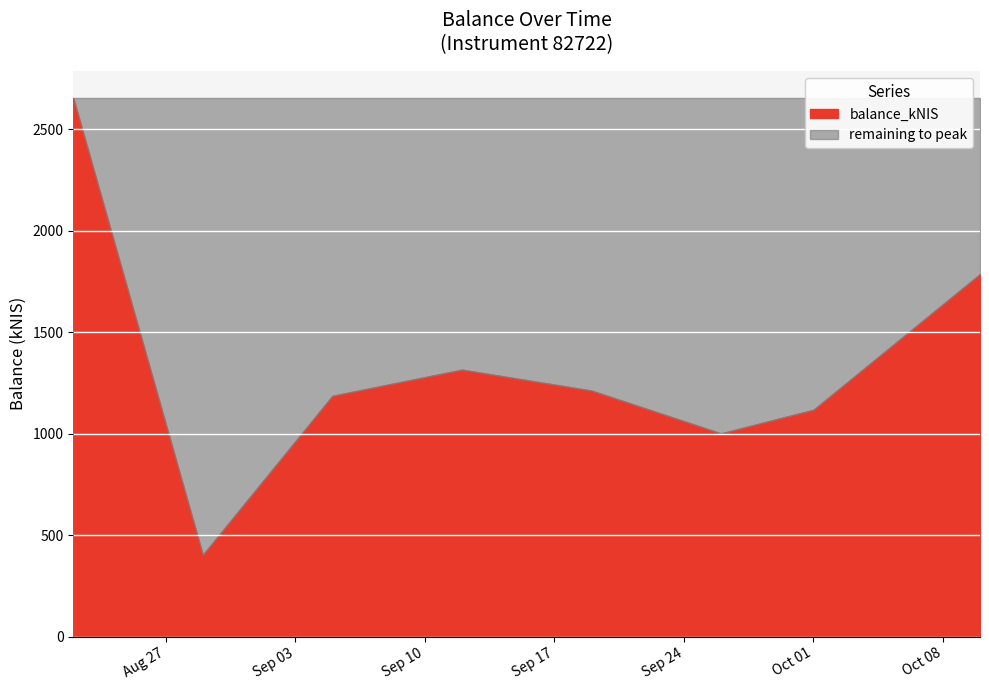

What is the average value?

1335.0